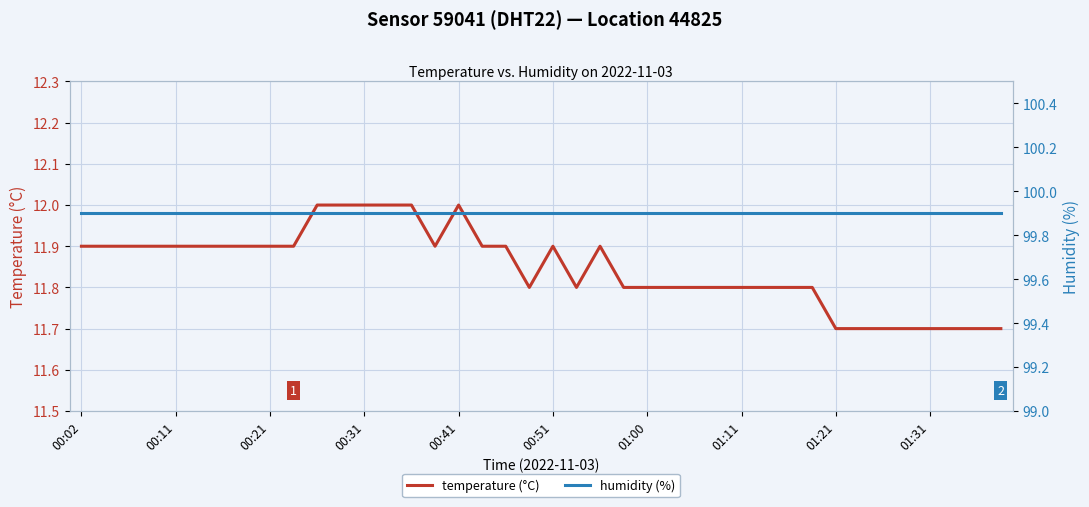

Reading left to right, what are all the values shown in this chart?

temperature (°C): 11.9	11.9	11.9	11.9	11.9	11.9	11.9	11.9	11.9	11.9	12.0	12.0	12.0	12.0	12.0	11.9	12.0	11.9	11.9	11.8	11.9	11.8	11.9	11.8	11.8	11.8	11.8	11.8	11.8	11.8	11.8	11.8	11.7	11.7	11.7	11.7	11.7	11.7	11.7	11.7
humidity (%): 99.9	99.9	99.9	99.9	99.9	99.9	99.9	99.9	99.9	99.9	99.9	99.9	99.9	99.9	99.9	99.9	99.9	99.9	99.9	99.9	99.9	99.9	99.9	99.9	99.9	99.9	99.9	99.9	99.9	99.9	99.9	99.9	99.9	99.9	99.9	99.9	99.9	99.9	99.9	99.9